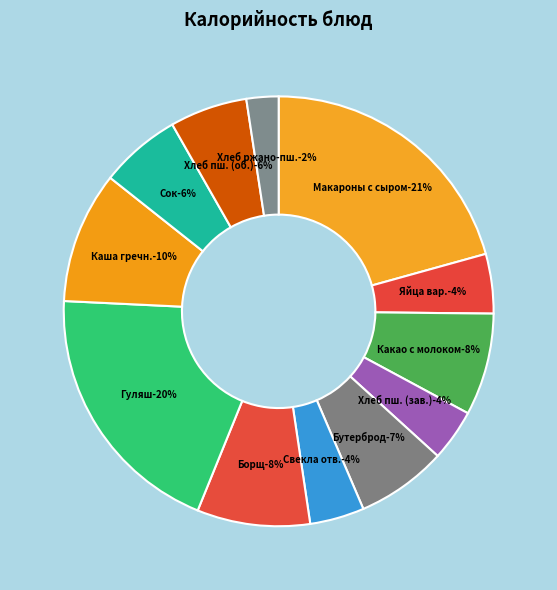

To the nearest percent, what percentage of the pie is Хлеб пшеничный (завтрак)?

4%